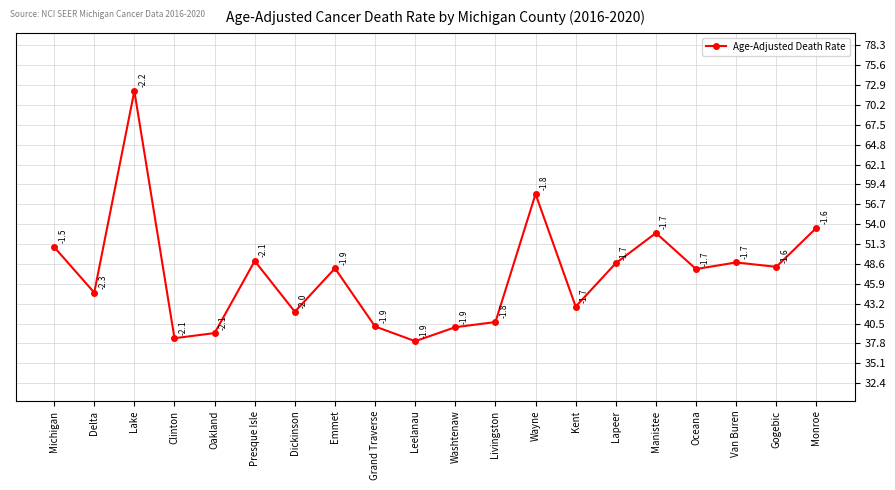

How many data points are less than 48?

10